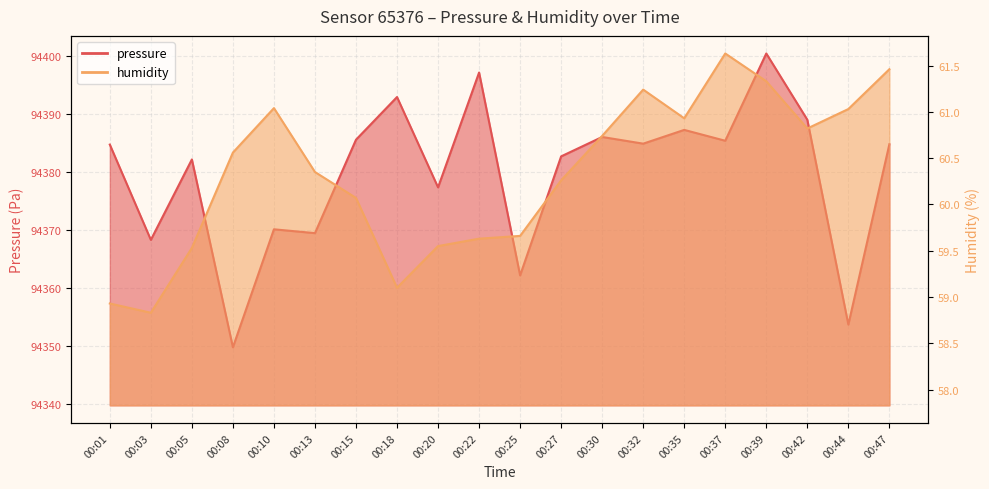

What is the total value across all series at 00:27?

94443.0